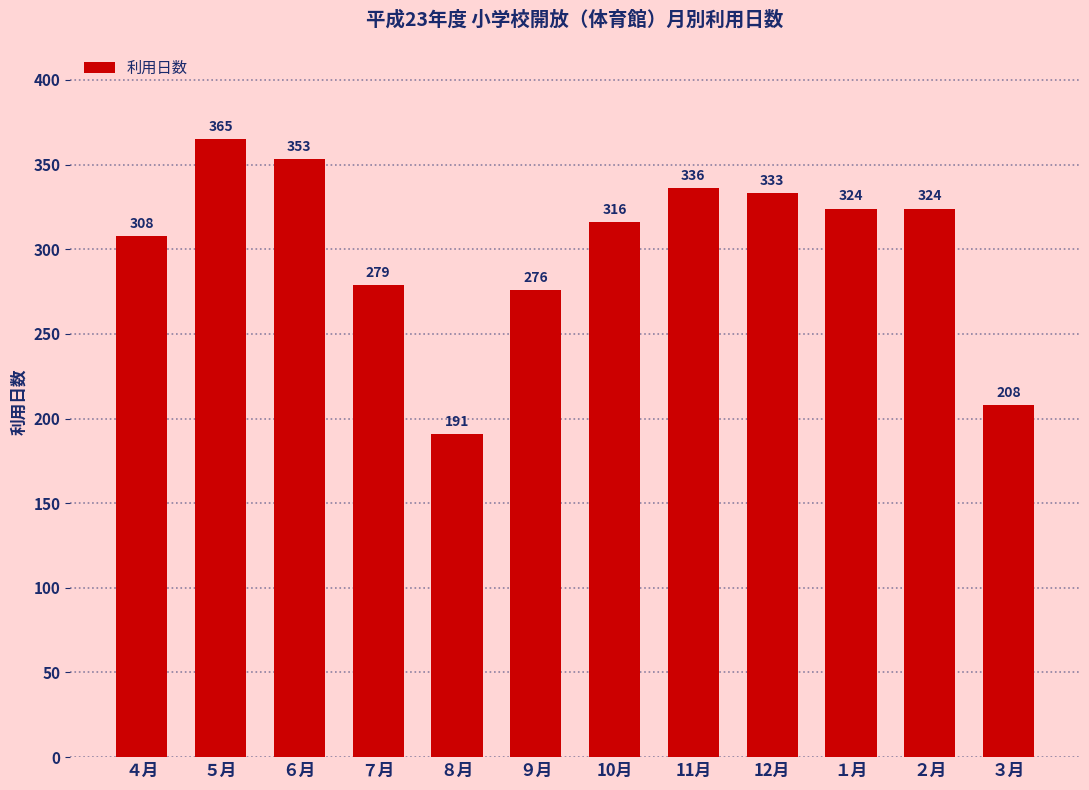

At which label is the value closest to 278?

７月